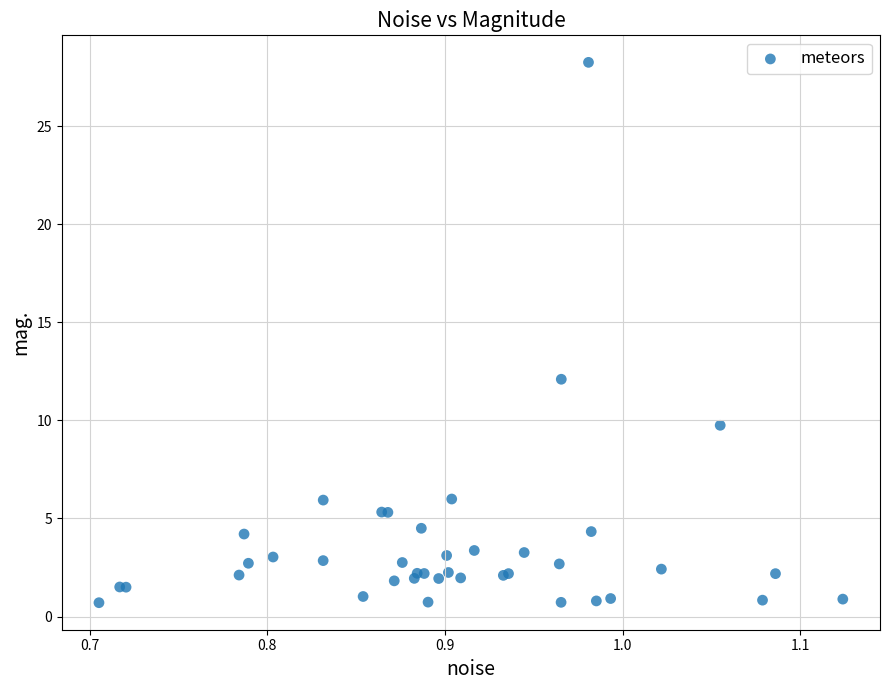

What Y value in the scatter plot is closest to 14?

12.1